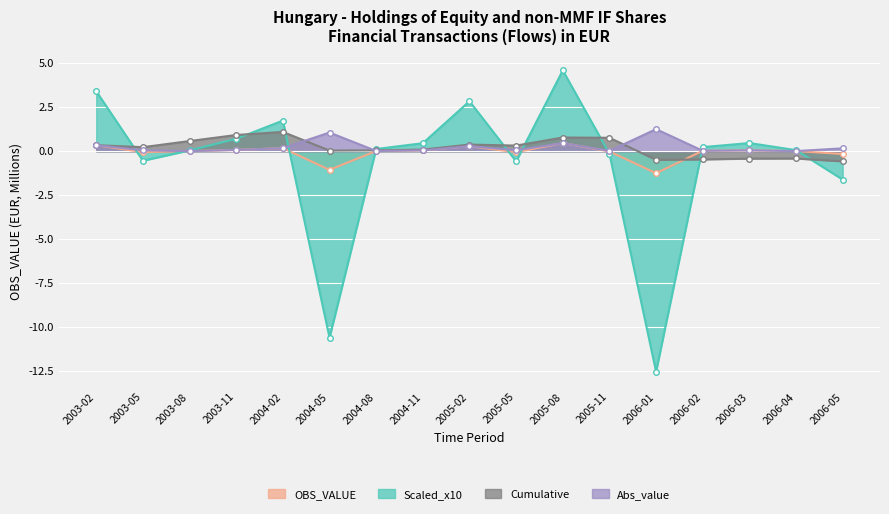

What is the value of the Cumulative point at the 2nd from the left?

0.2